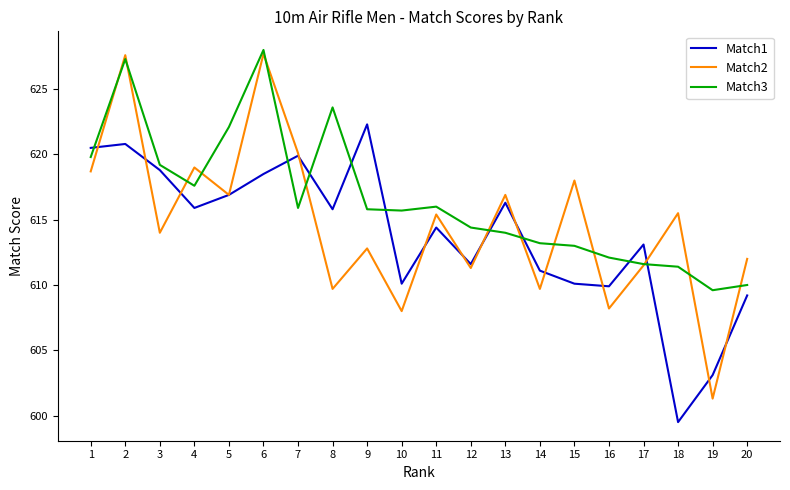

Is it true that Match3 equals 349.1 at 16?

False